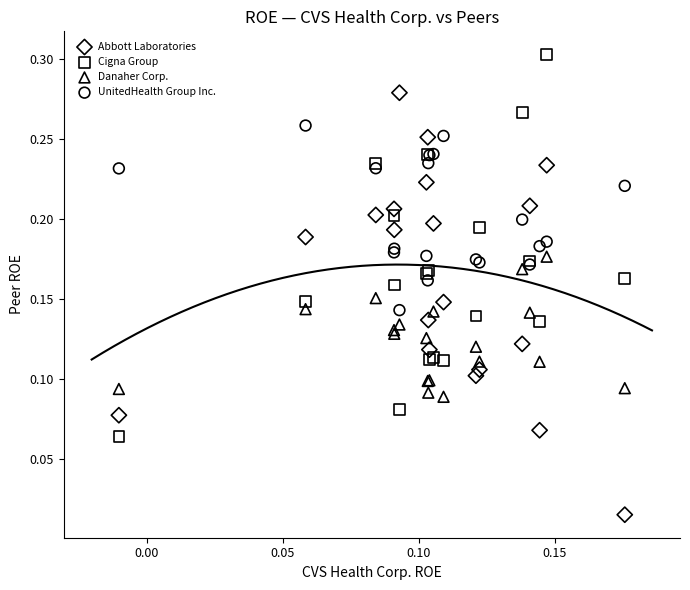

What are all the series names shown in the legend?

Abbott Laboratories, Cigna Group, Danaher Corp., UnitedHealth Group Inc.